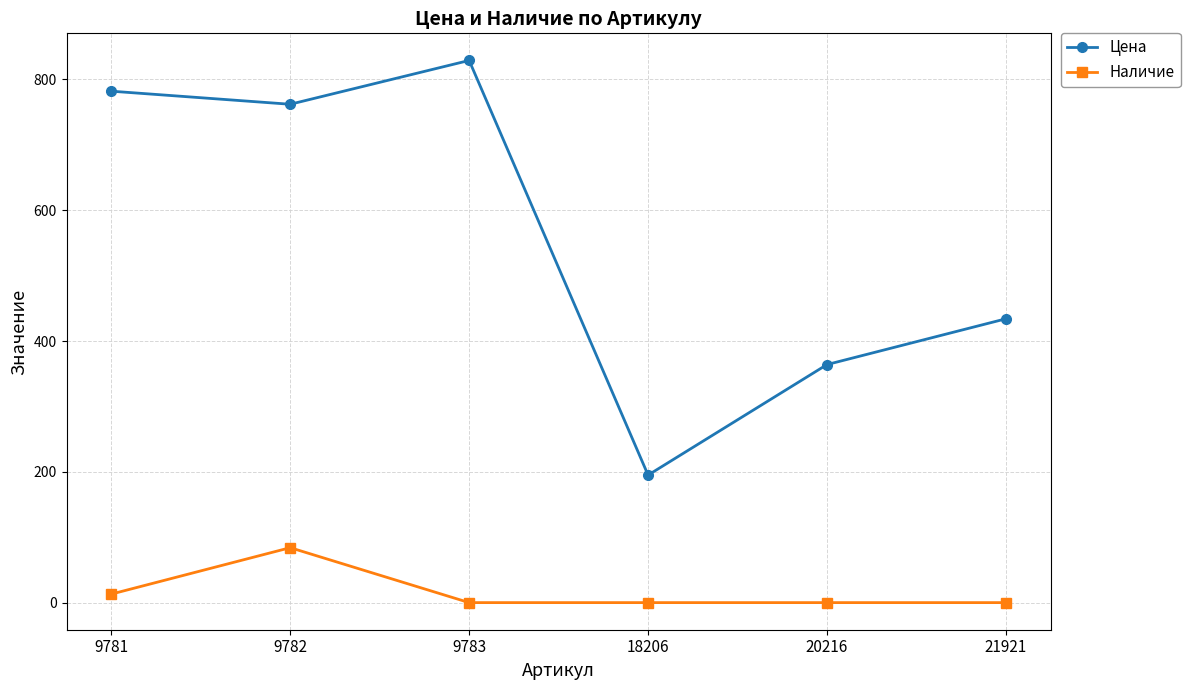

Reading left to right, transcribe all the data shown in this chart.

Цена: 782	762	829	195	364	434
Наличие: 13	84	0	0	0	0